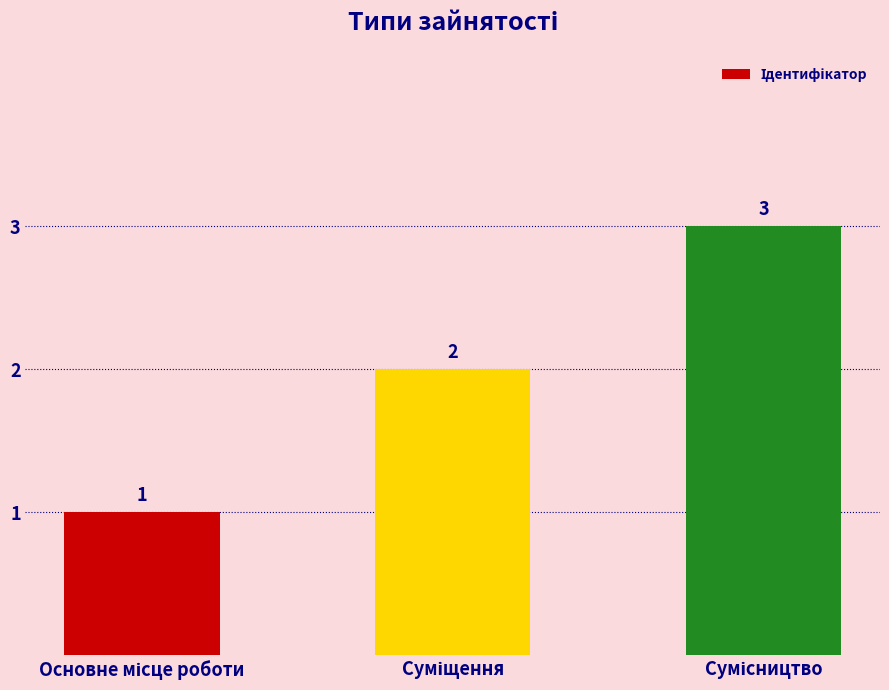

What is the value of the 3rd bar from the left?

3